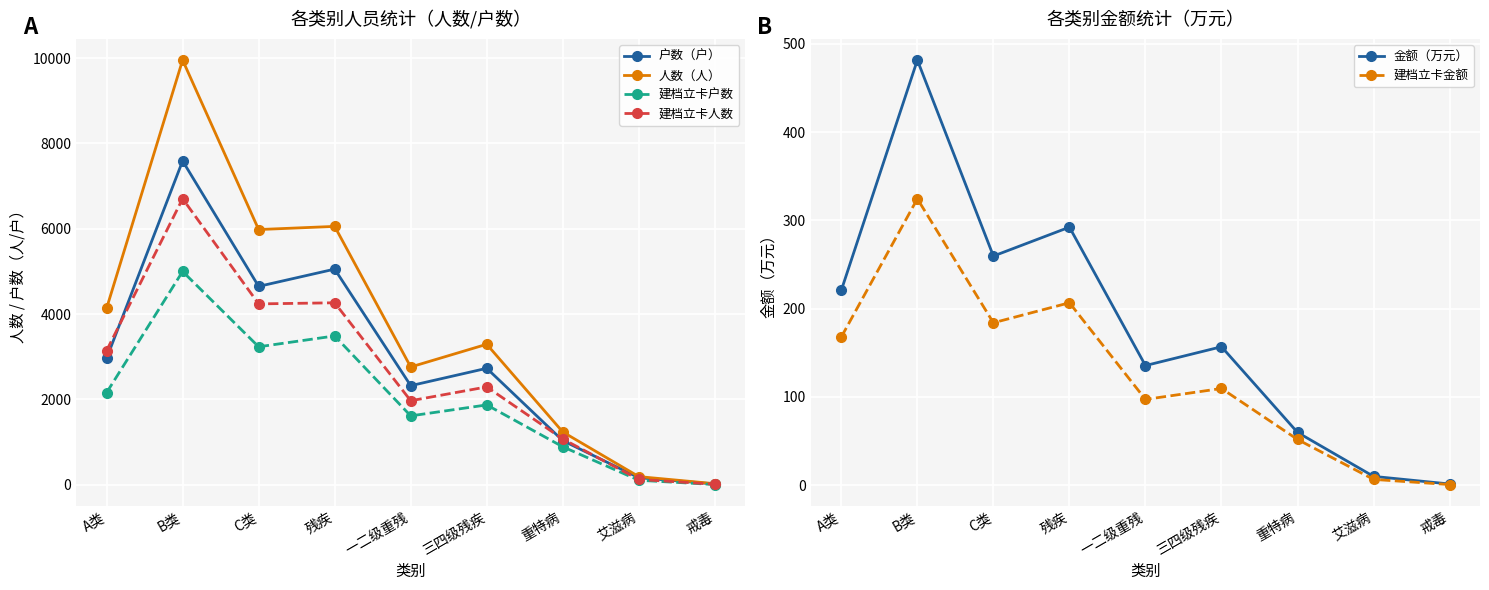

At which label does 建档立卡户数 first exceed 1873?

A类